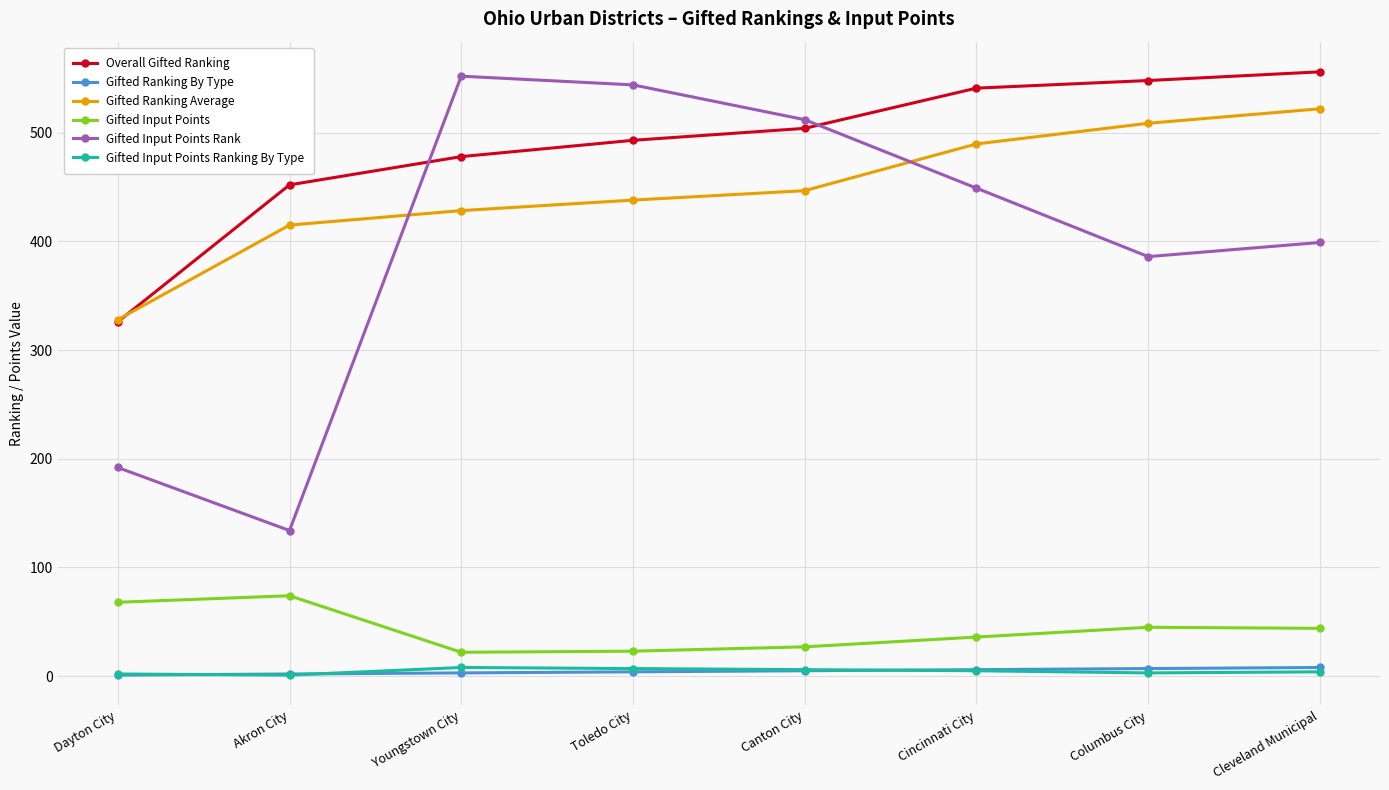

What is the minimum value for Gifted Input Points?

22.0